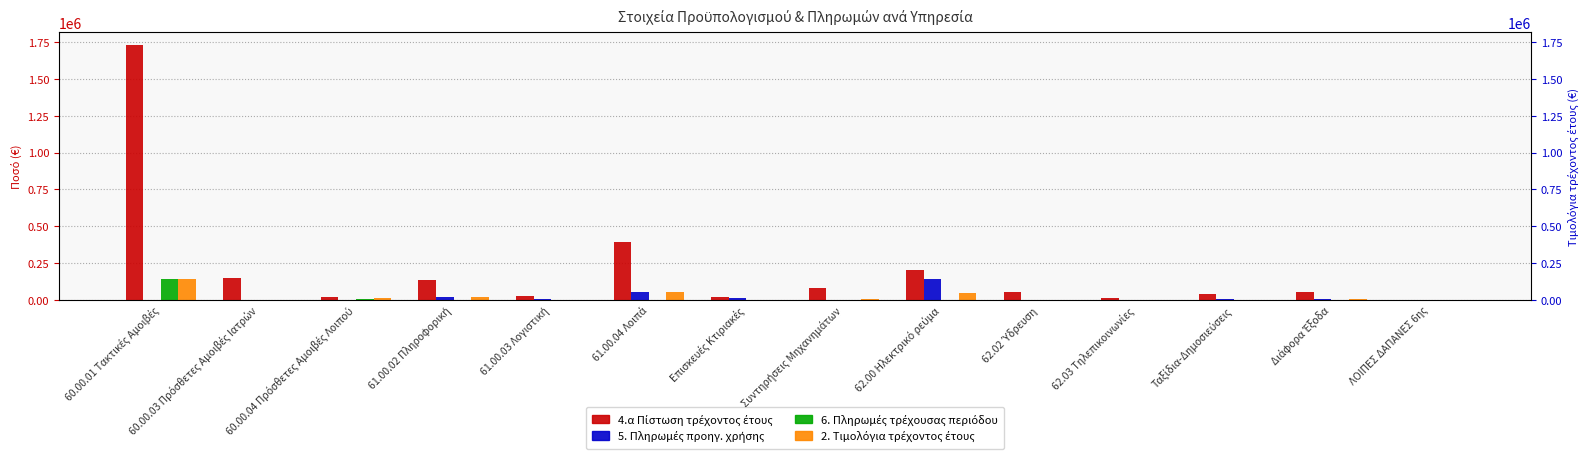

At how many categories does at least one series exceed 1109012?

1